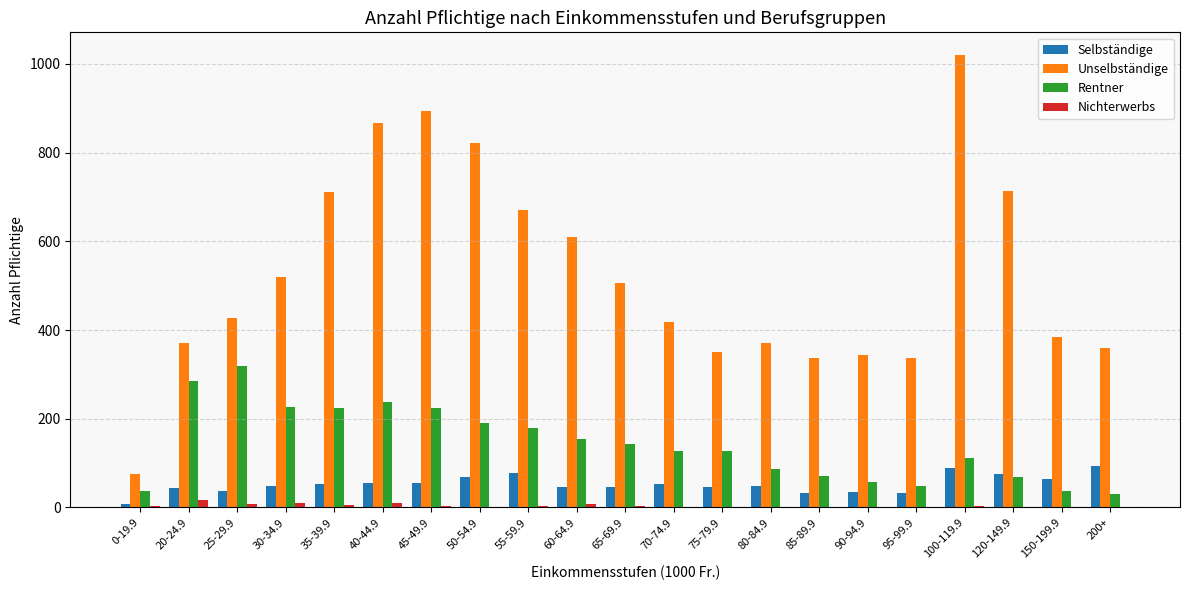

What are all the series names shown in the legend?

Selbständige, Unselbständige, Rentner, Nichterwerbs